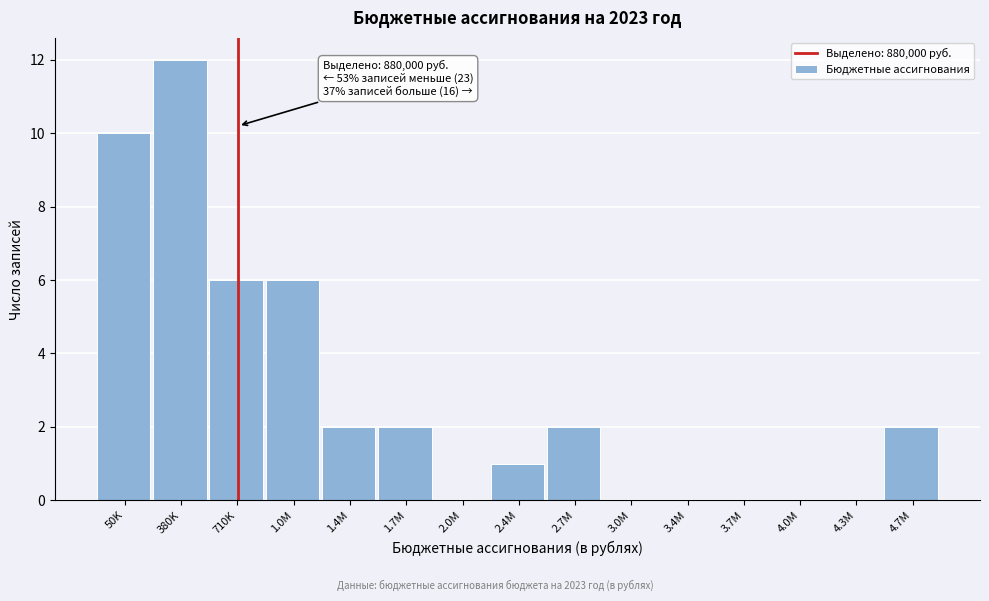

Reading right to left, transcribe all the data shown in this chart.

4.7M=2	4.3M=0	4.0M=0	3.7M=0	3.4M=0	3.0M=0	2.7M=2	2.4M=1	2.0M=0	1.7M=2	1.4M=2	1.0M=6	710K=6	380K=12	50K=10